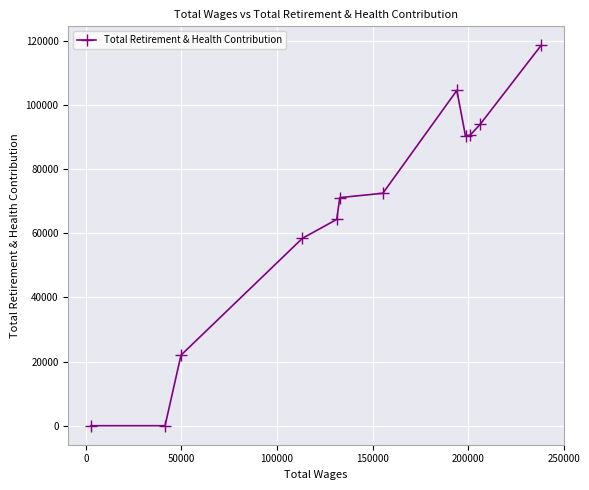

What is the average value?

65563